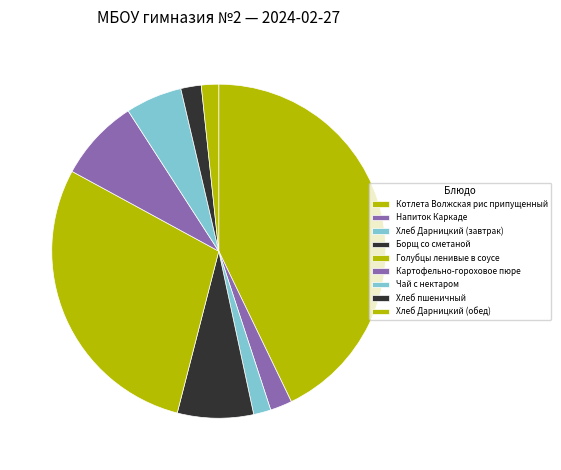

How many slices are in this pie chart?

9